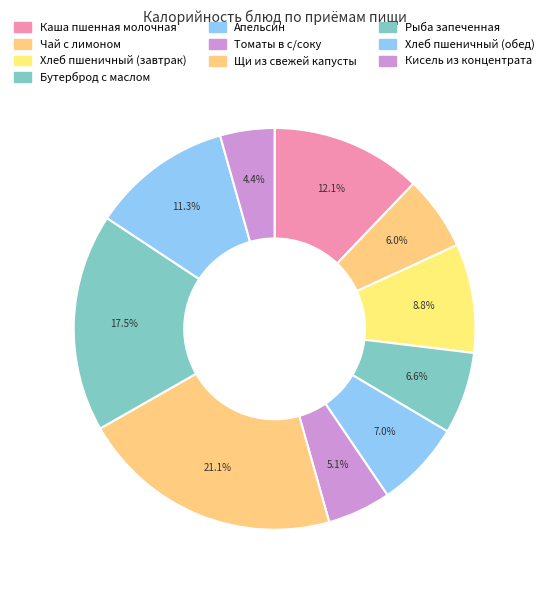

Count the number of slices in the pie.

10